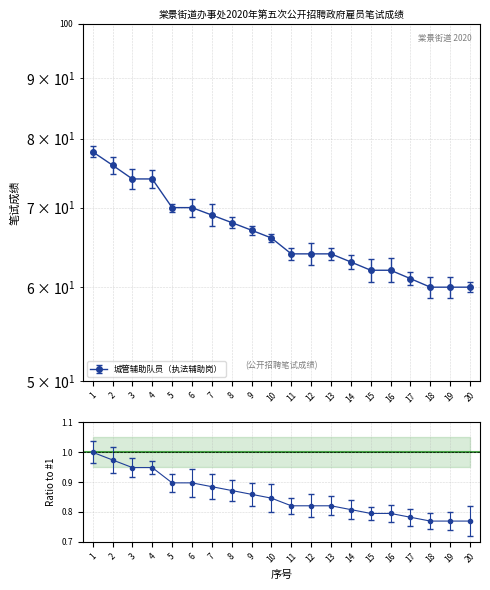

Rank the categories by value from lowest to highest.

18, 19, 20, 17, 15, 16, 14, 11, 12, 13, 10, 9, 8, 7, 5, 6, 3, 4, 2, 1